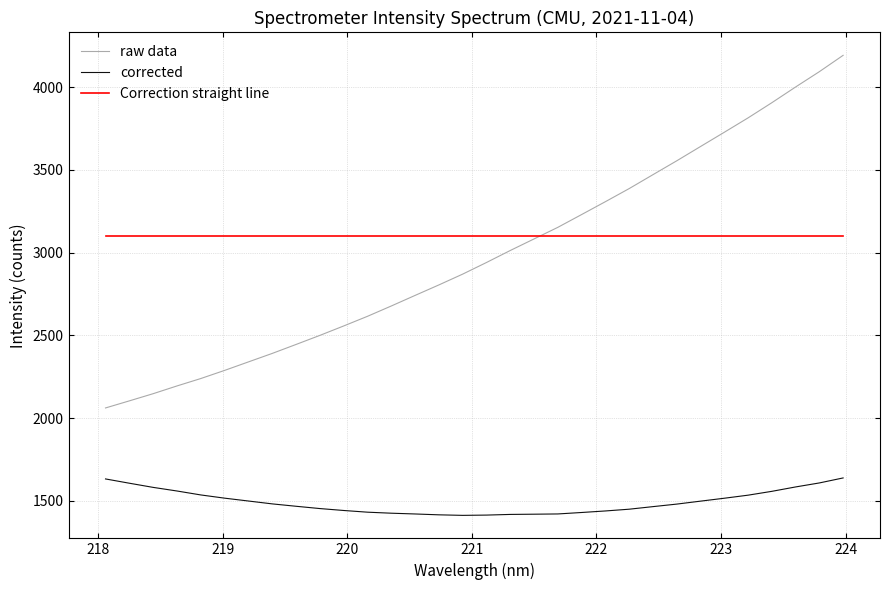

Rank the series by their maximum value, from highest to lowest.

raw data, Correction straight line, corrected